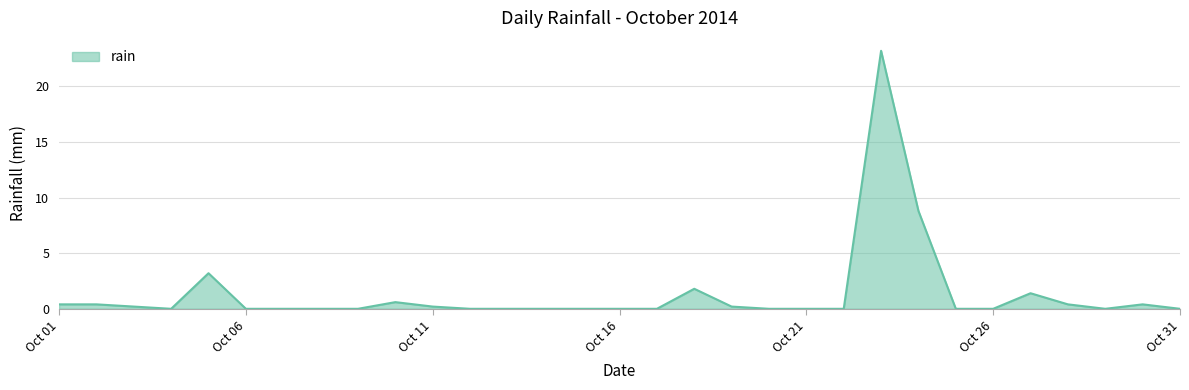

Count the number of categories in the chart.

31